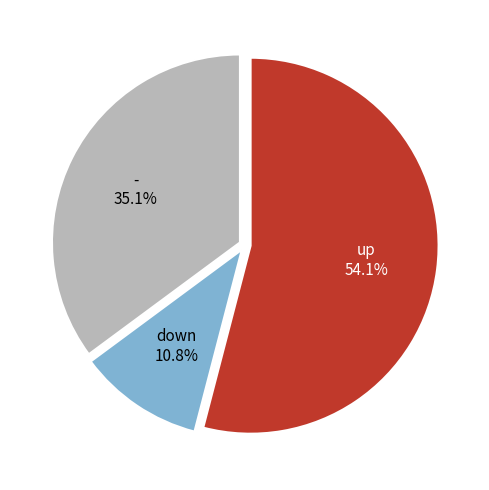

How many slices are in this pie chart?

3